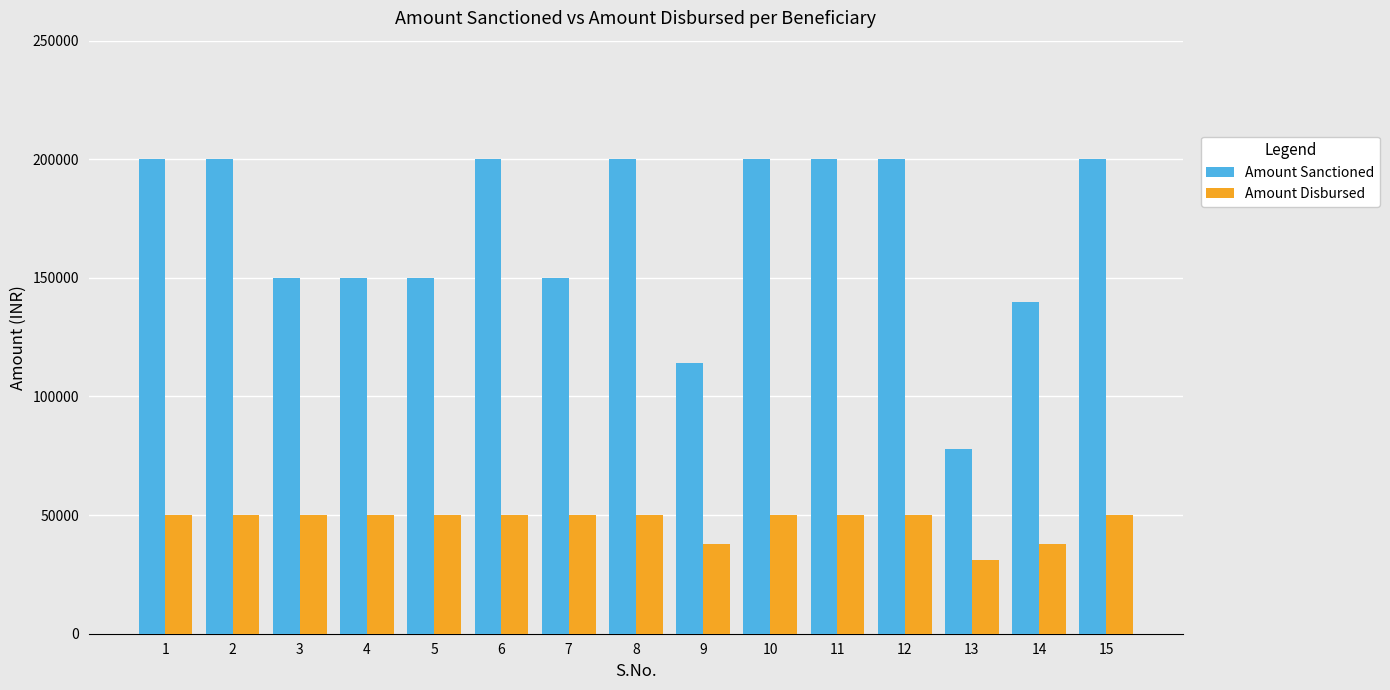

What value does the Amount Disbursed series have at 14?

38000